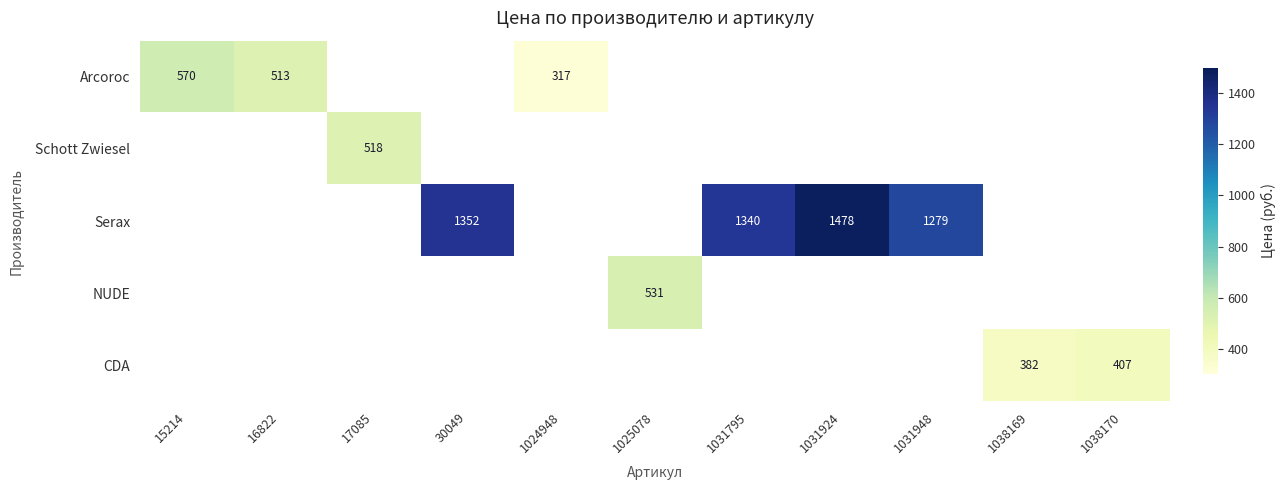

The value of CDA at 1038170 is 144. True or false?

False